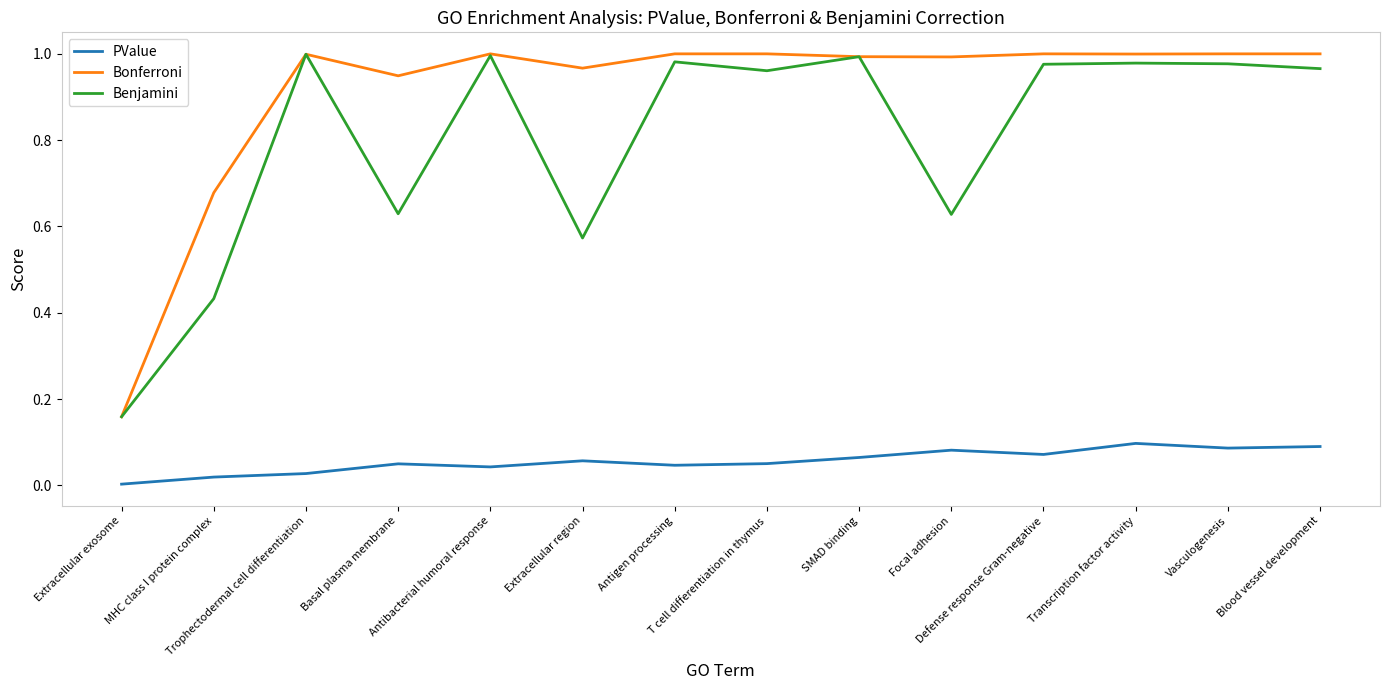

True or false: Bonferroni and PValue intersect in this chart.

False